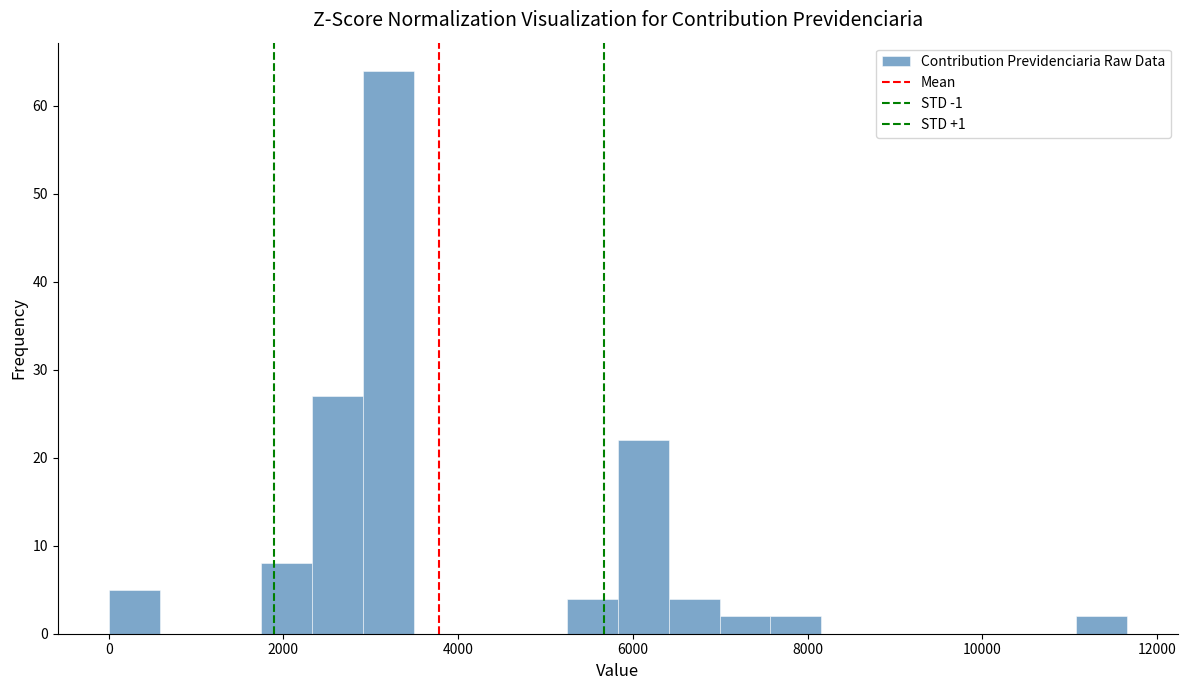

Read against the x-axis, roughly where is the centre of the tallest bar?

3200